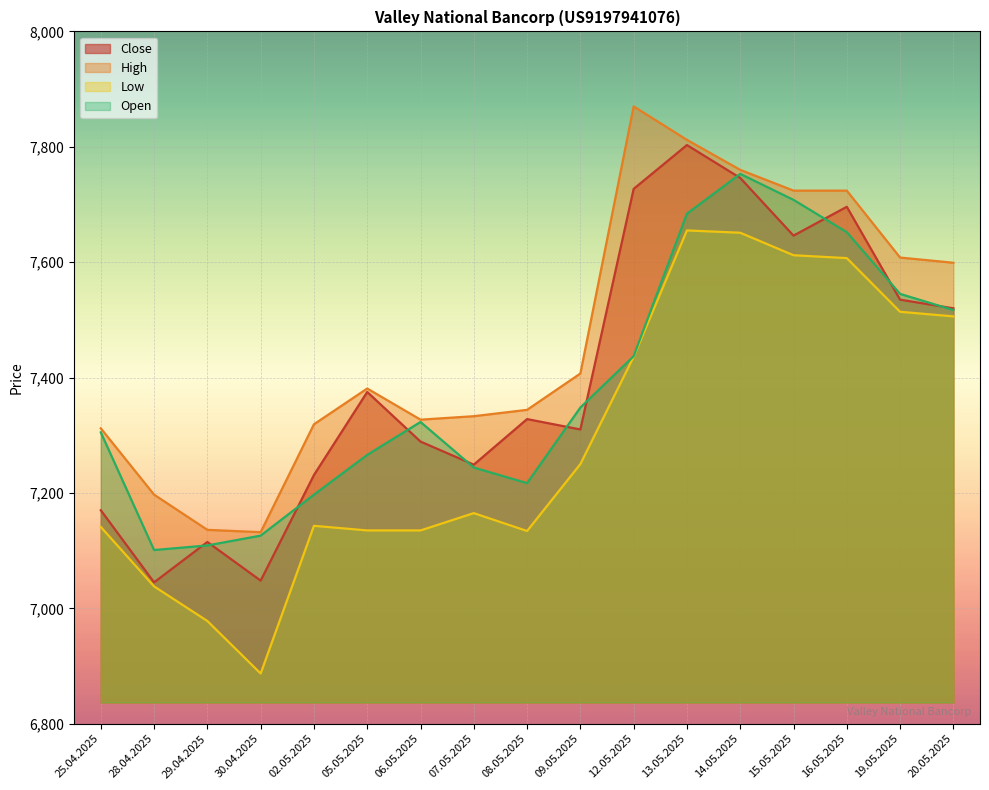

Rank the series by their maximum value, from lowest to highest.

Low, Open, Close, High